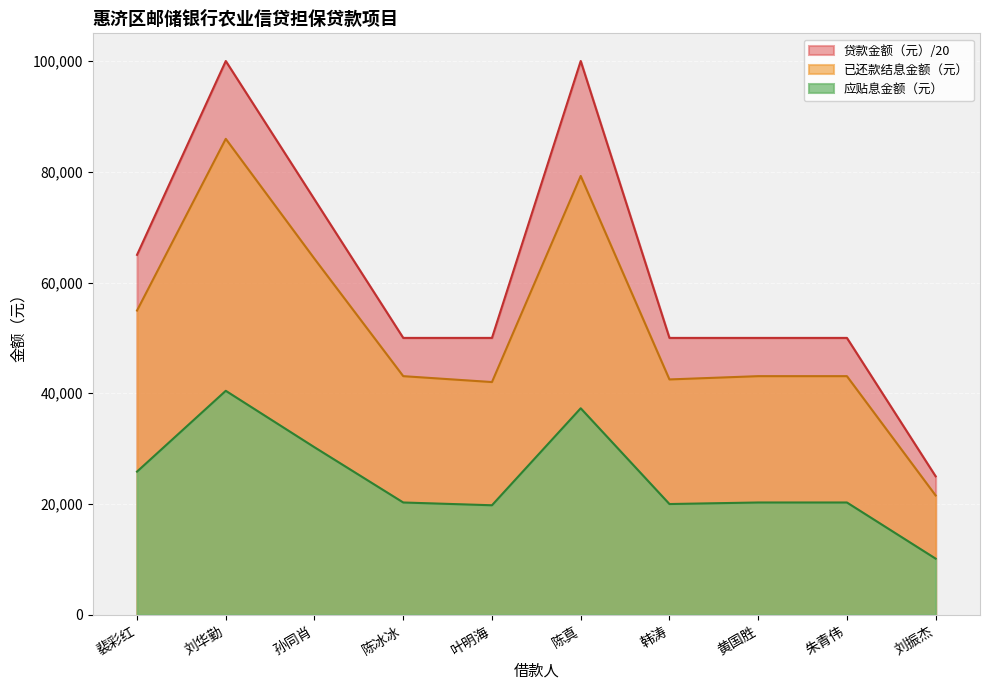

How many interior local peaks does the 贷款金额（元） series have?

2